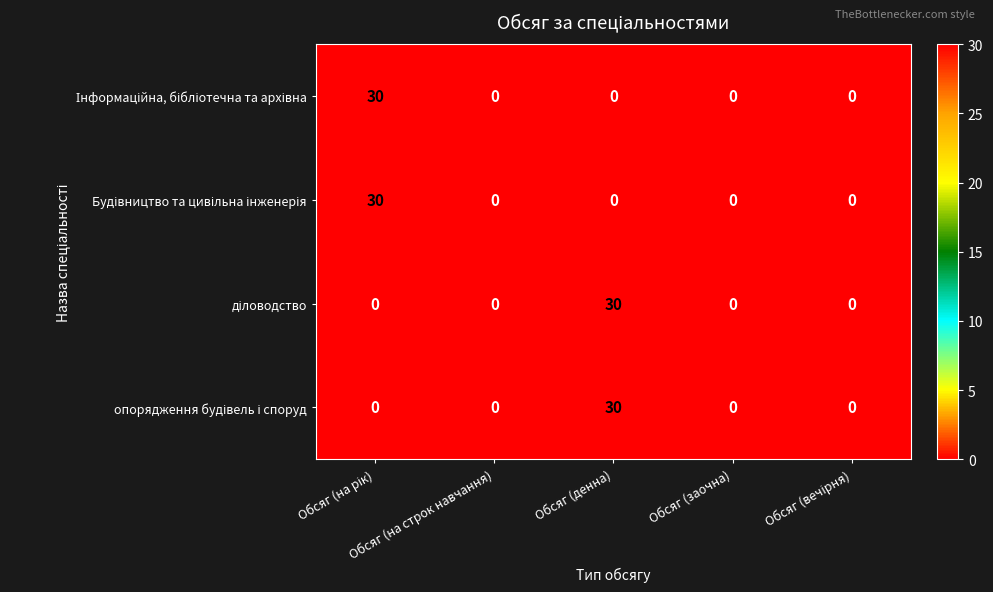

What is the maximum value shown in the chart?

30